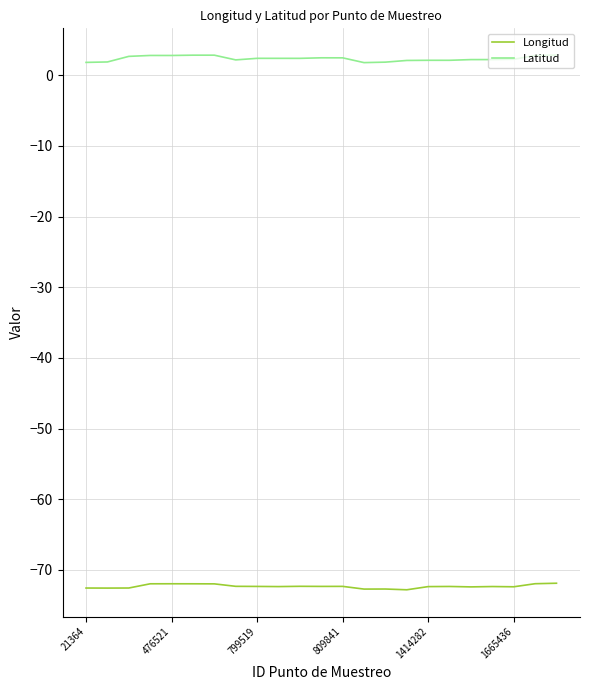

Which series has the largest total across all categories?

Latitud